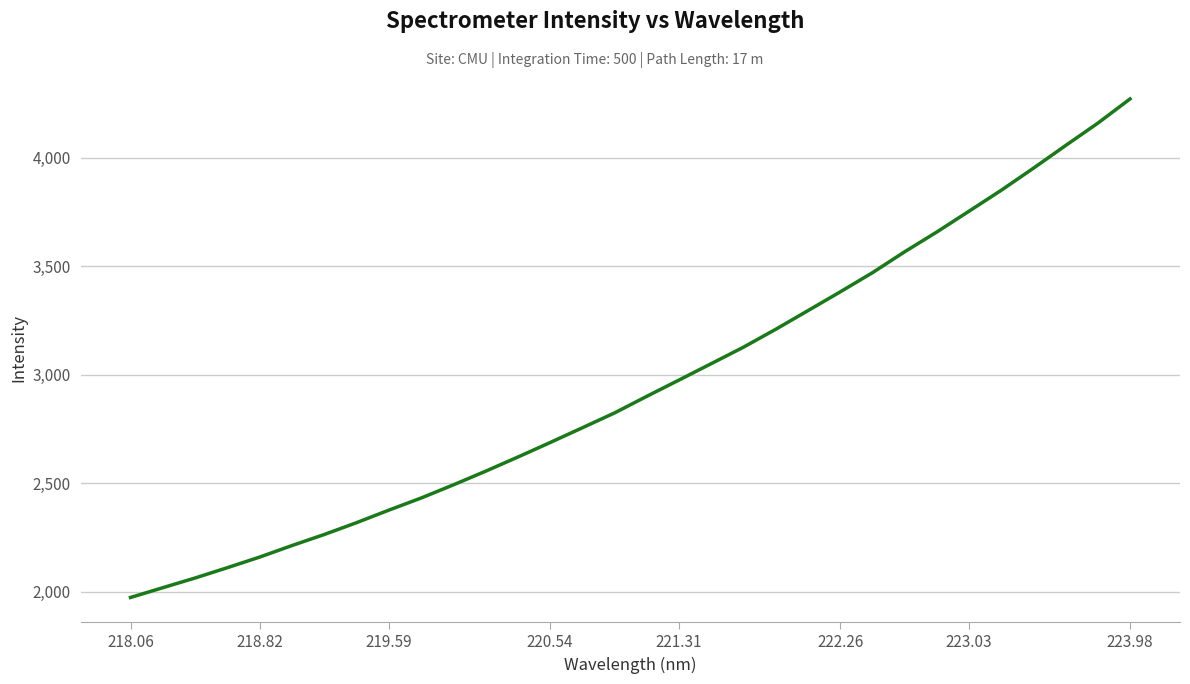

What is the greatest value displayed?

4270.2